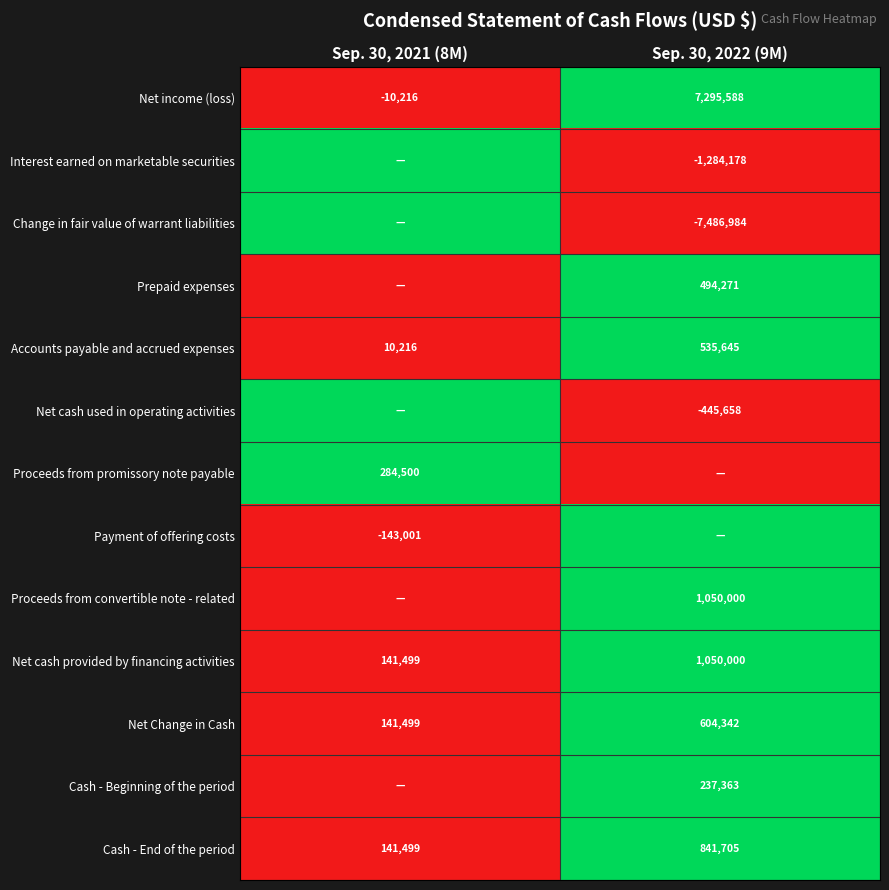

Where is Net Change in Cash nearest to the value 372920?

Sep. 30, 2021 (8M)